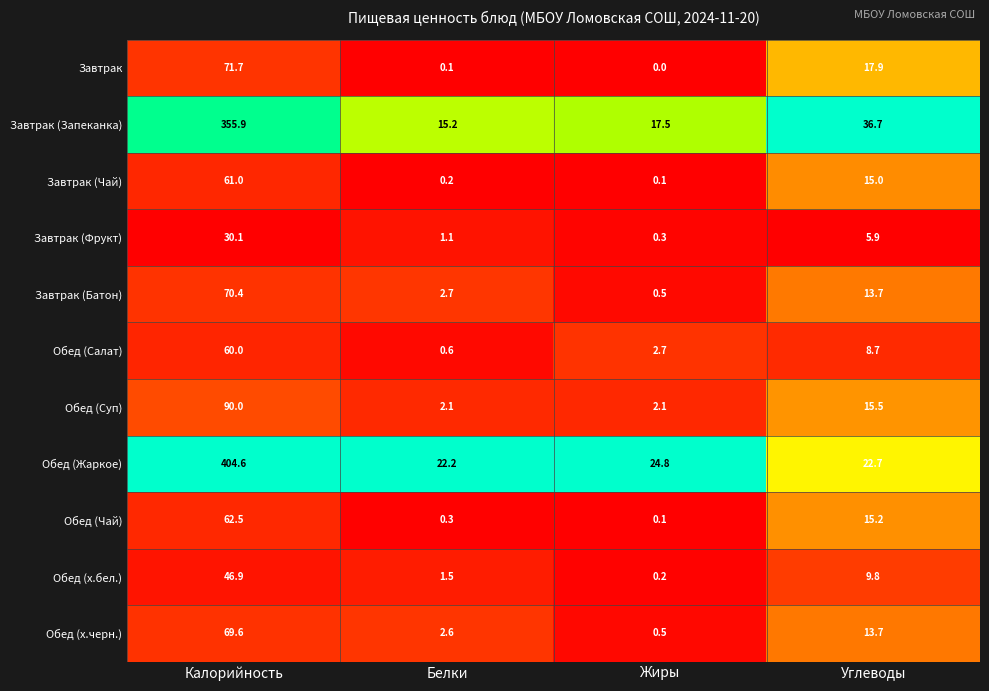

What is the minimum value for Обед (Жаркое)?

22.2